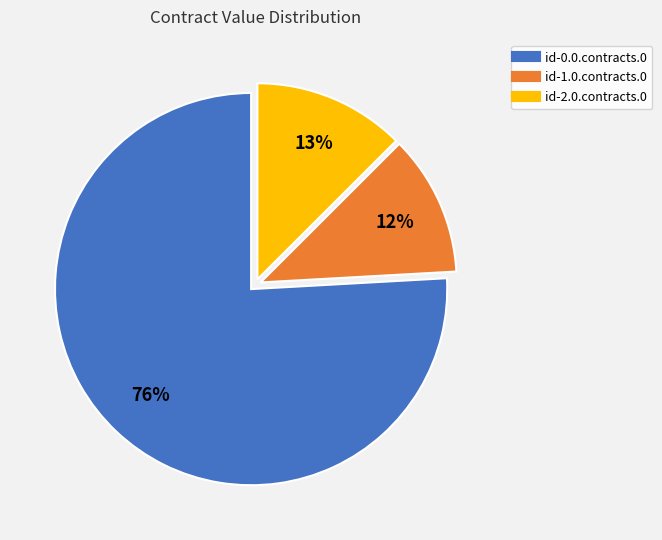

How many segments does this pie chart have?

3